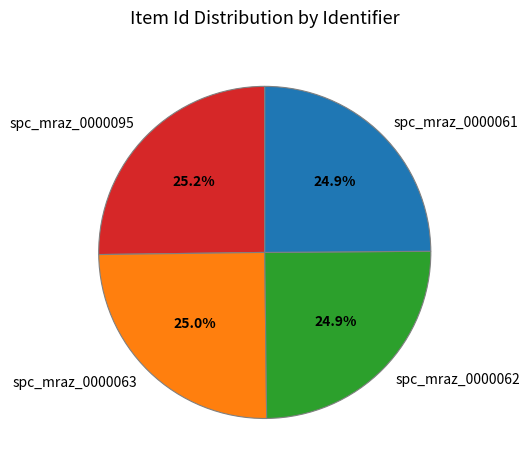

Approximately how many times larger is the value at spc_mraz_0000063 compared to spc_mraz_0000061?

1.0